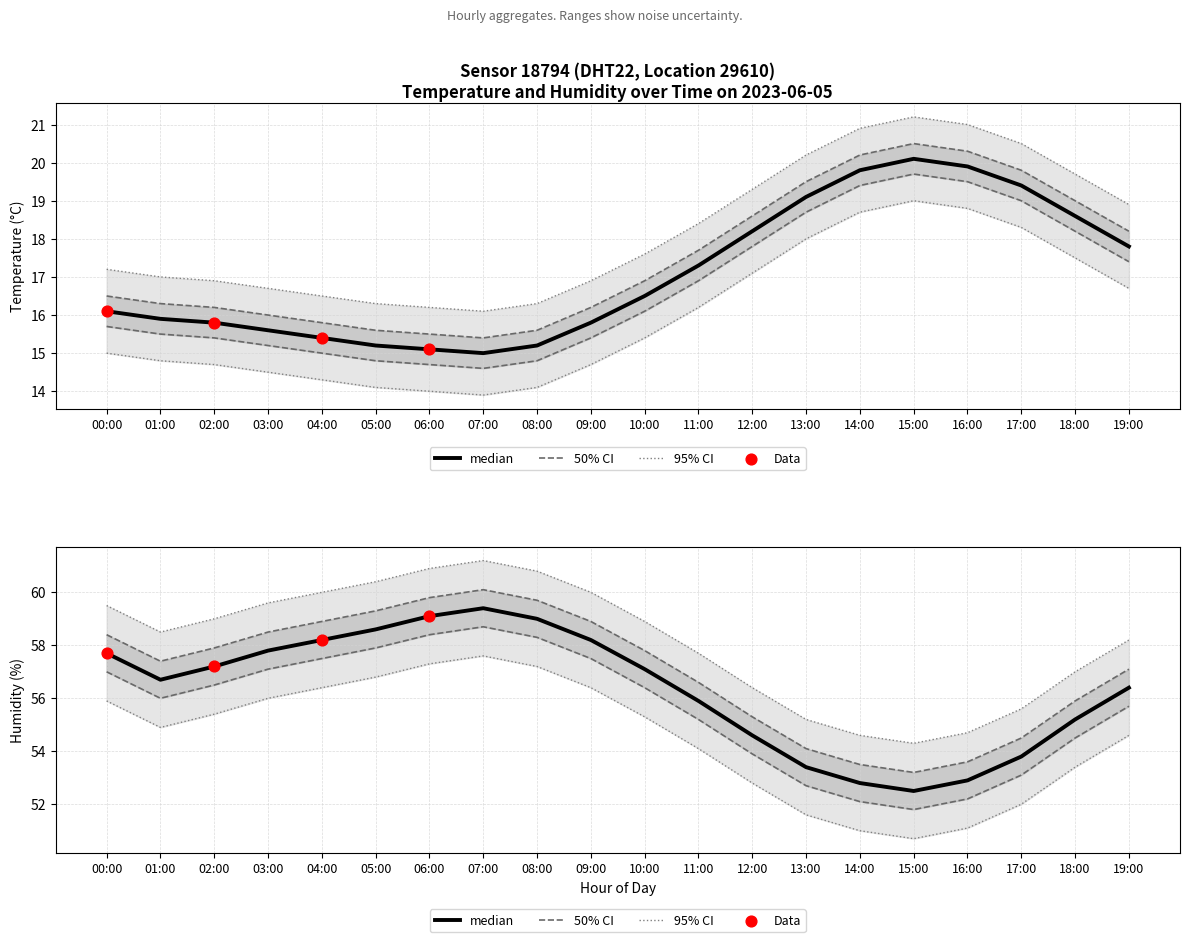

Which series has the largest total across all categories?

humidity